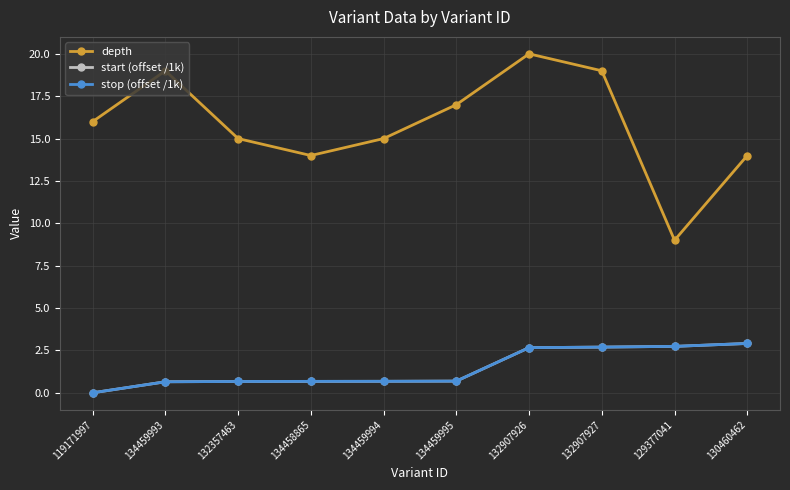

Read the depth value at 132907926.

20.0